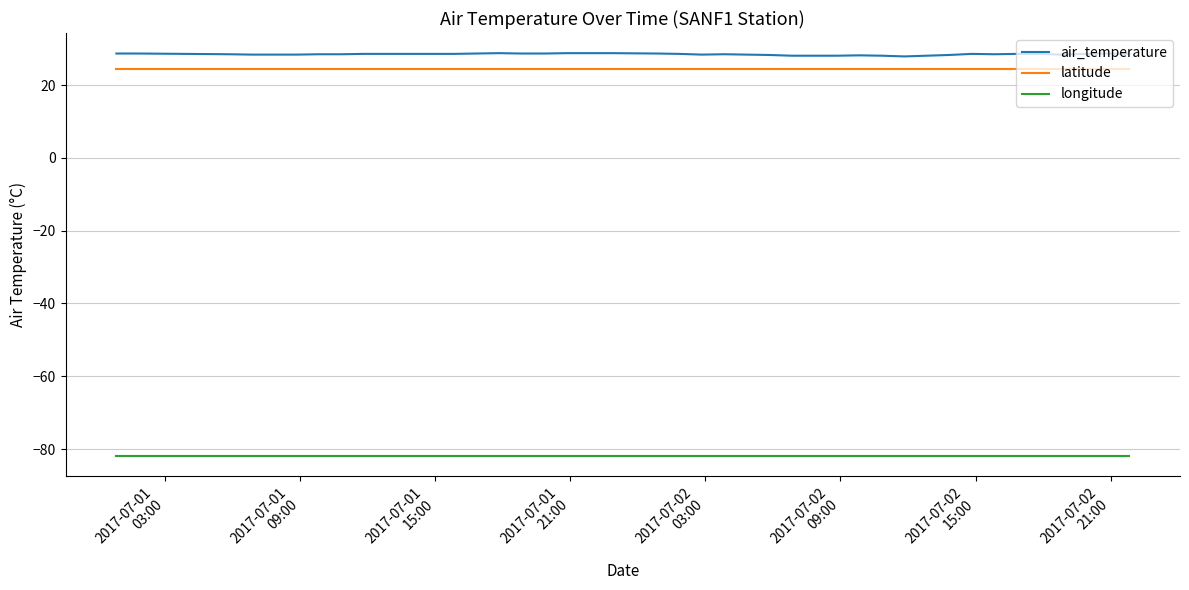

Does the chart have visible grid lines?

Yes